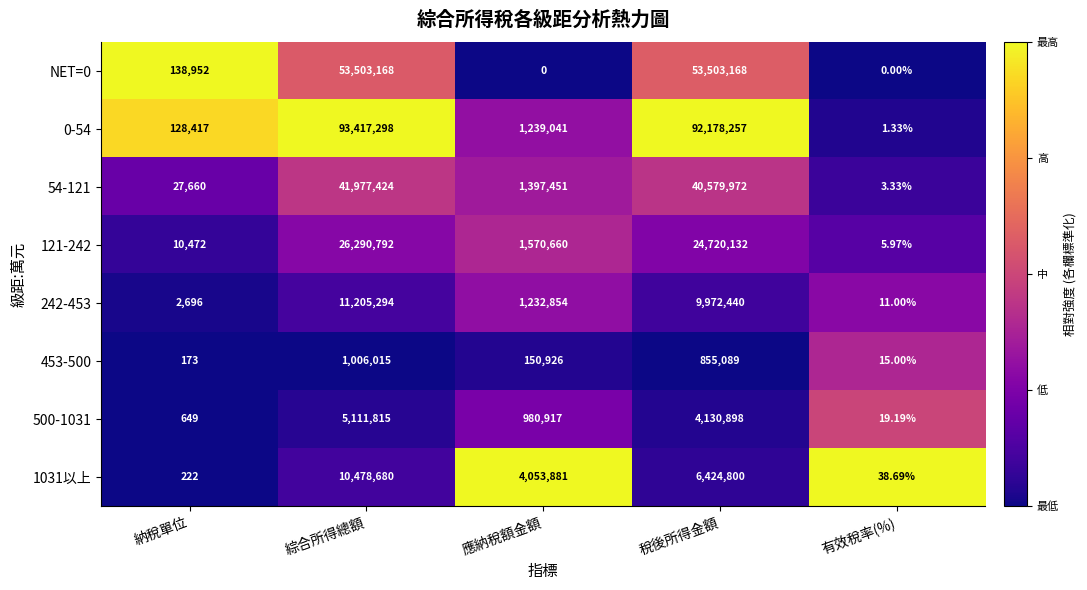

At which category is the sum across all series the highest?

綜合所得總額